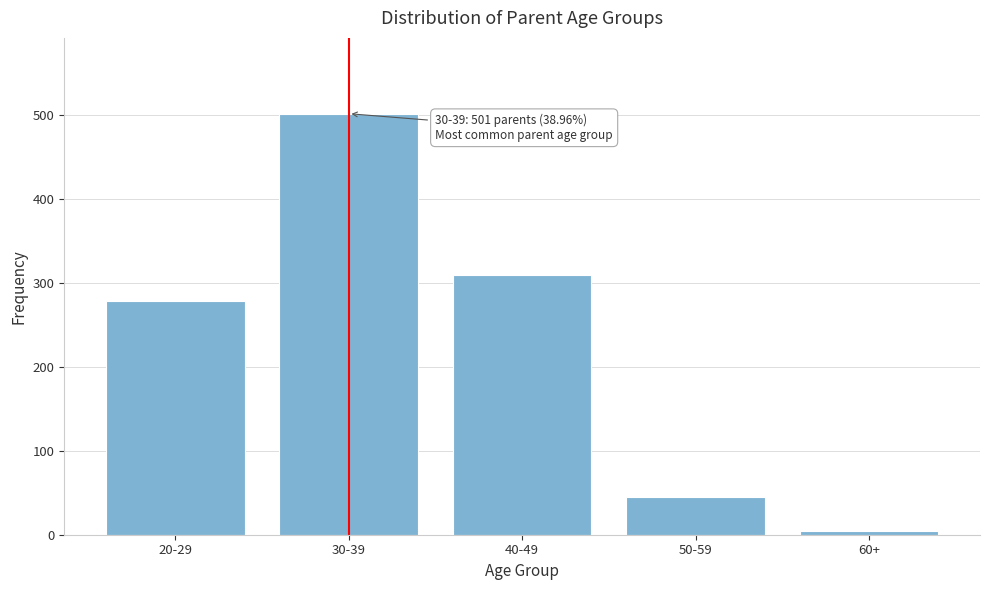

Reading right to left, what are all the values shown in this chart?

4	45	309	501	278